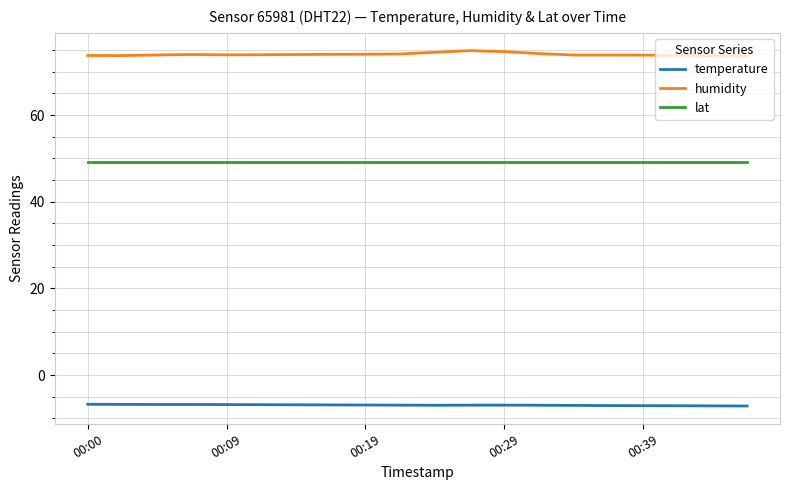

Rank the series by their maximum value, from lowest to highest.

temperature, lat, humidity